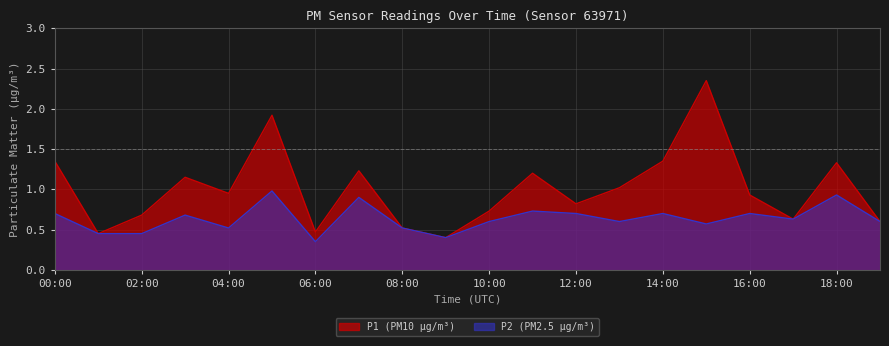

What is the difference between the highest and lowest values at 11:00?

0.5